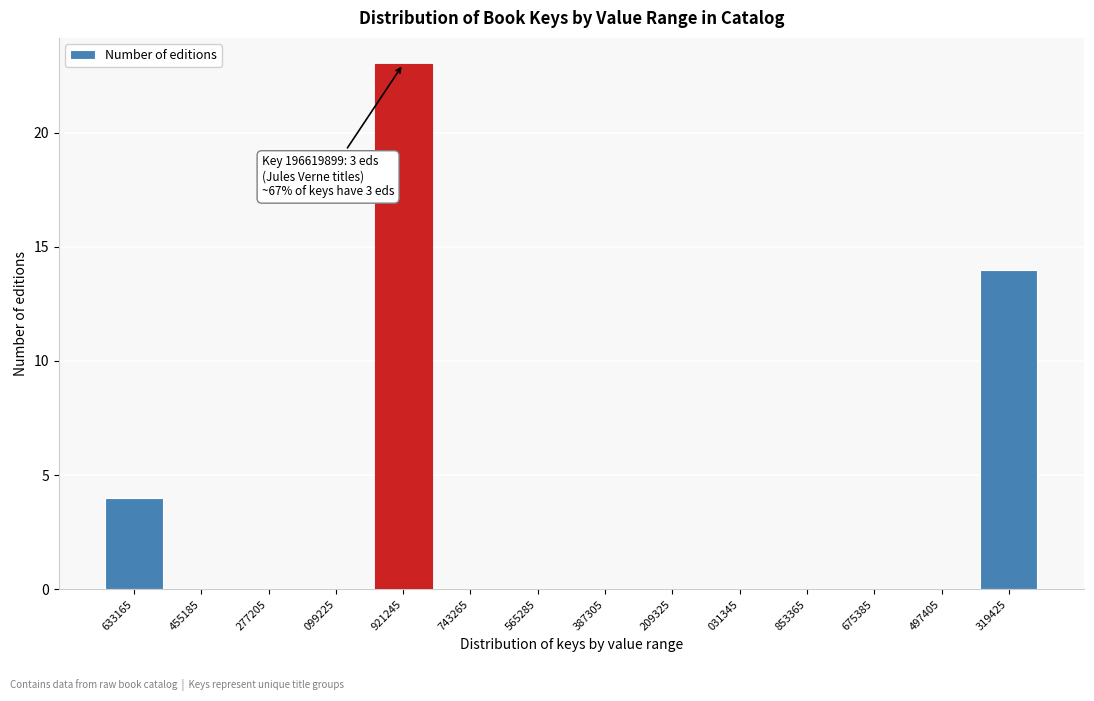

Reading right to left, transcribe all the data shown in this chart.

319425=14	497405=0	675385=0	853365=0	031345=0	209325=0	387305=0	565285=0	743265=0	921245=23	099225=0	277205=0	455185=0	633165=4